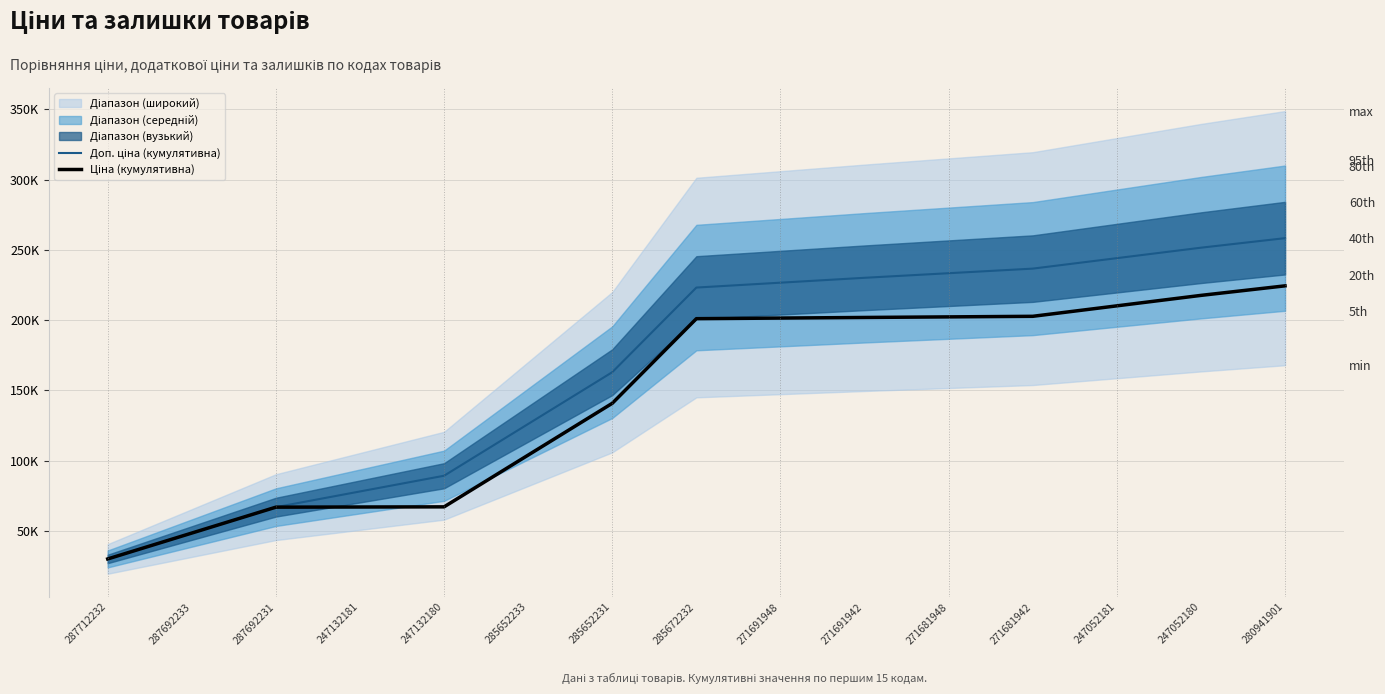

What is the label of the 10th point from the left?

271691942